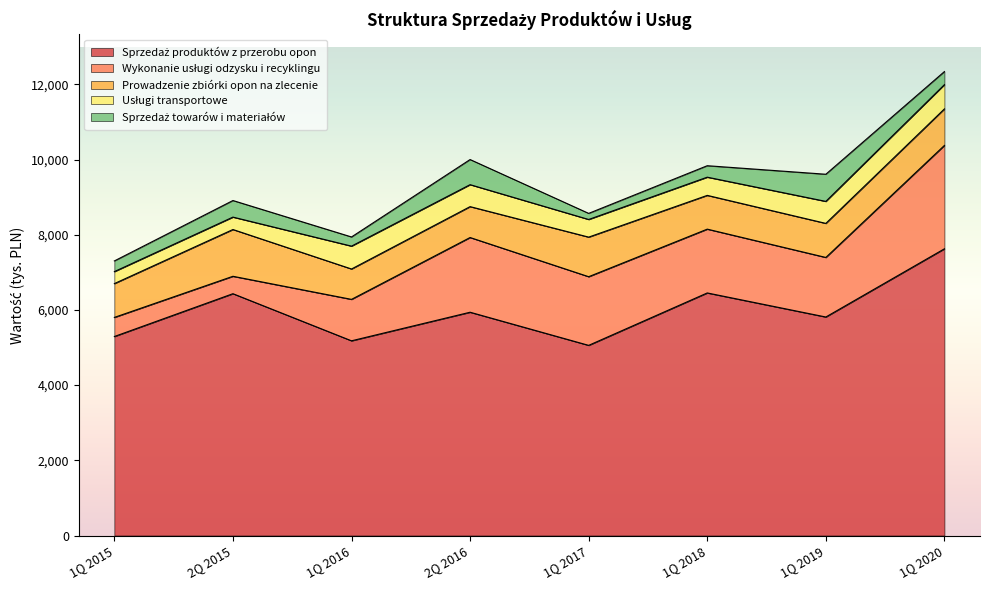

What is the total value across all series at 1Q 2016?

7941